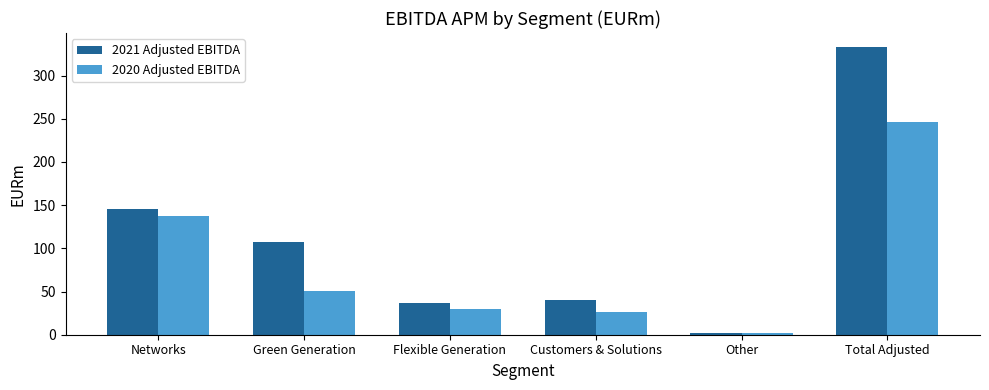

Read the 2021 Adjusted EBITDA value at Green Generation.

107.5